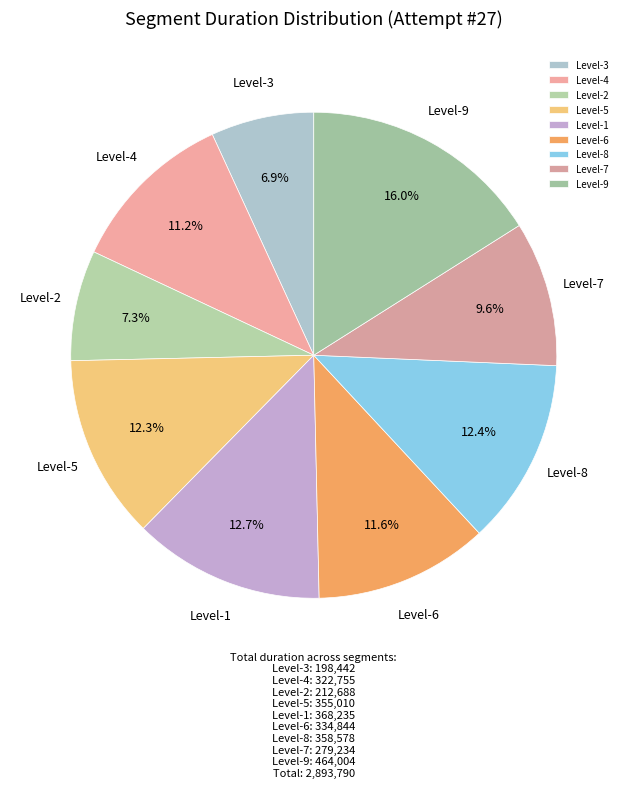

Which category has the biggest portion of the pie?

Level-9